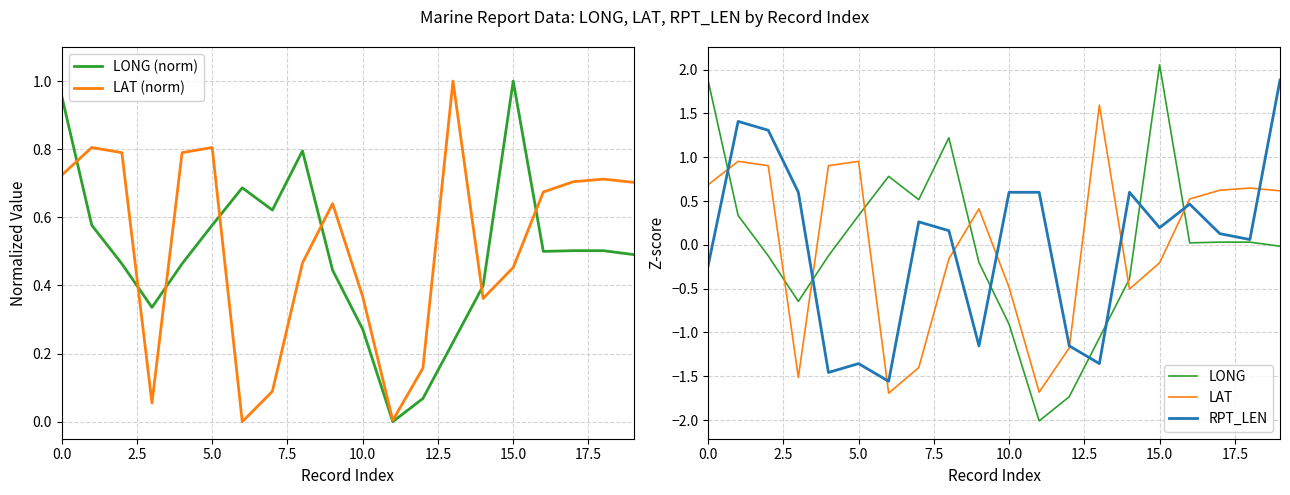

True or false: LAT has more than 1 interior local peaks.

True